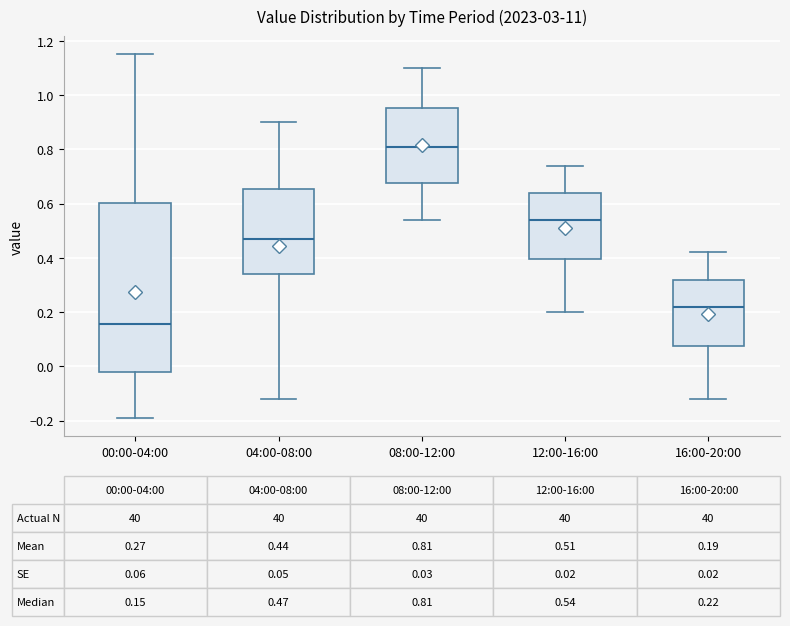

Comparing the boxes themselves (not the whiskers), which one is the tallest?

00:00-04:00